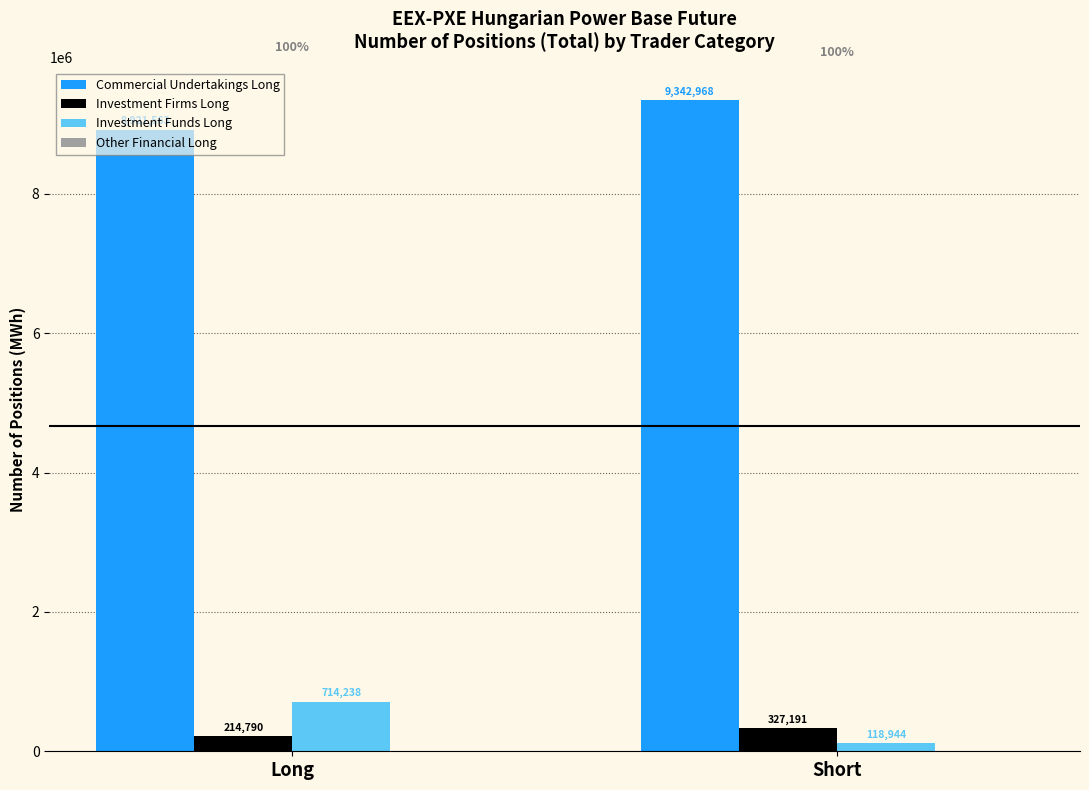

How many series are shown in this chart?

3